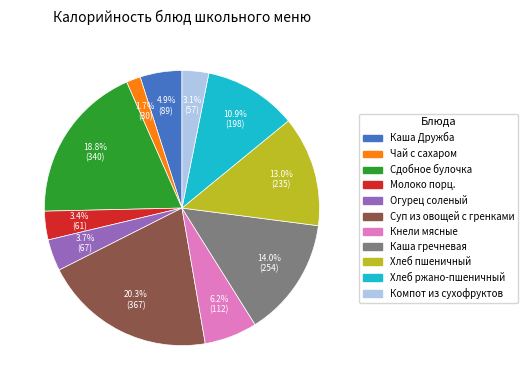

Between Хлеб ржано-пшеничный and Кнели мясные, which is larger?

Хлеб ржано-пшеничный